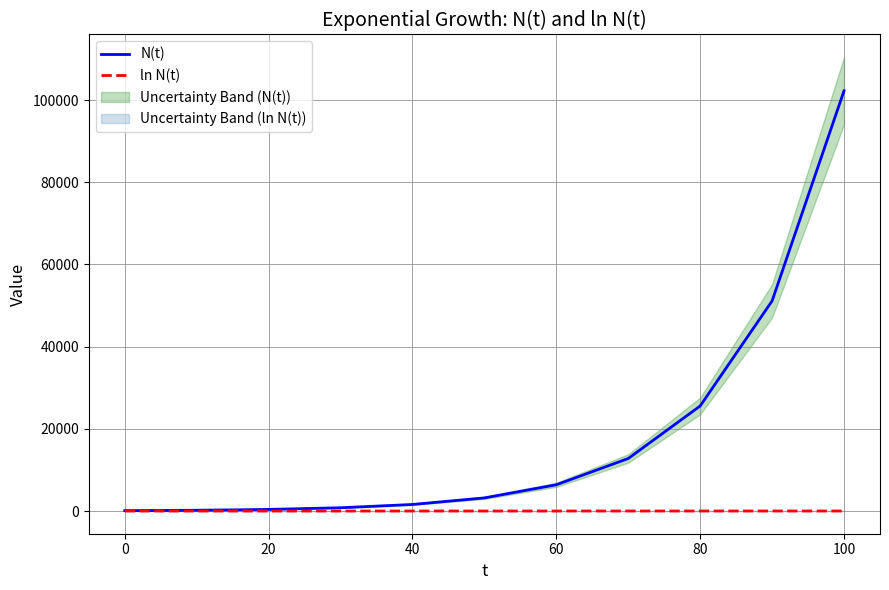

What is the highest value of the N(t) series?

102249.4